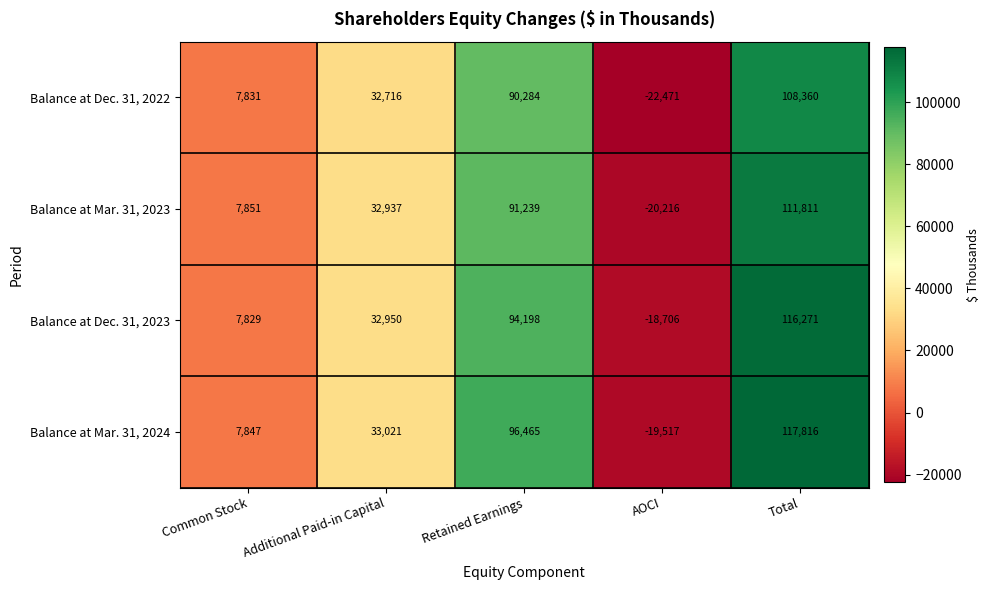

Reading left to right, transcribe all the data shown in this chart.

Balance at Dec. 31, 2022: 7831	32716	90284	-22471	108360
Balance at Mar. 31, 2023: 7851	32937	91239	-20216	111811
Balance at Dec. 31, 2023: 7829	32950	94198	-18706	116271
Balance at Mar. 31, 2024: 7847	33021	96465	-19517	117816